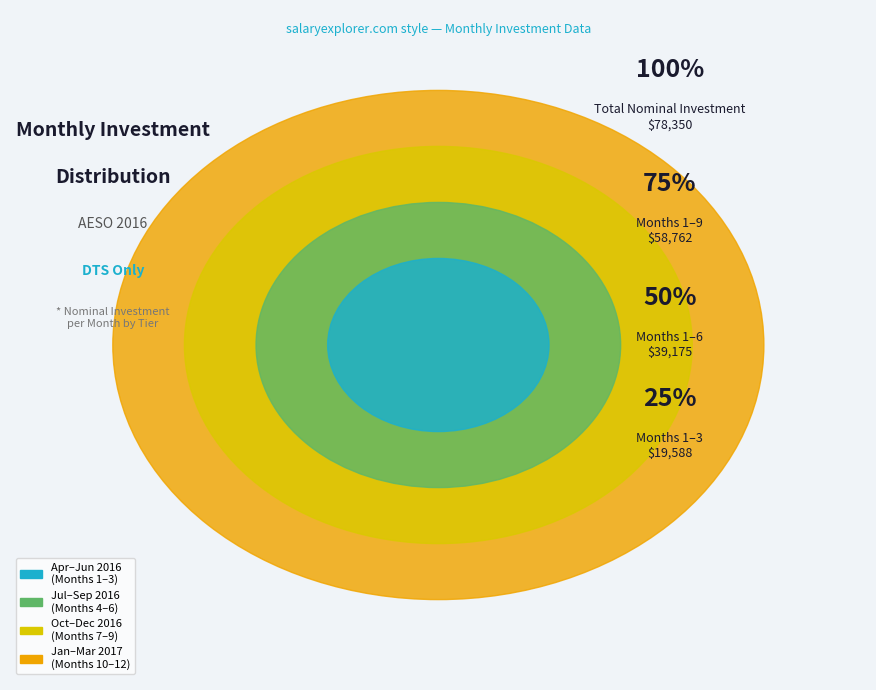

Is there a majority slice in this chart?

No